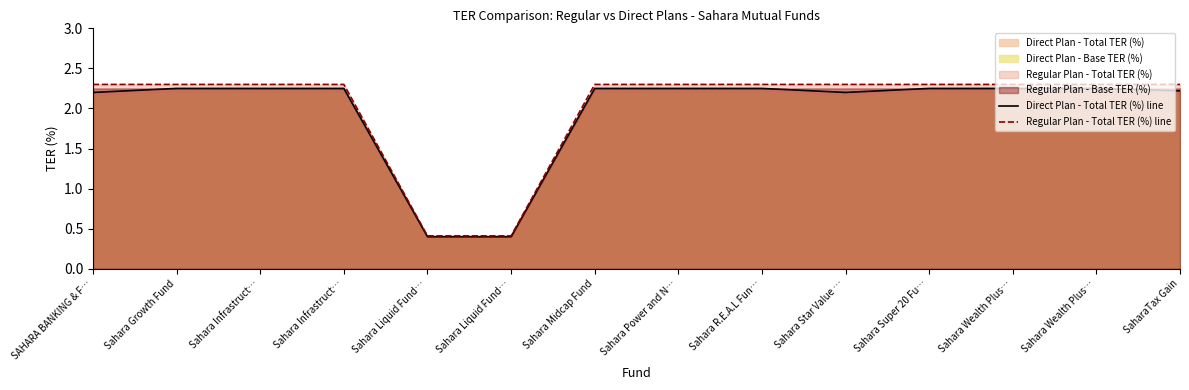

Rank the categories by Direct Plan - Total TER (%) line value from lowest to highest.

Sahara Liquid Fund…, Sahara Liquid Fund…, SAHARA BANKING & F…, Sahara Star Value …, SaharaTax Gain, Sahara Growth Fund, Sahara Infrastruct…, Sahara Infrastruct…, Sahara Midcap Fund, Sahara Power and N…, Sahara R.E.A.L Fun…, Sahara Super 20 Fu…, Sahara Wealth Plus…, Sahara Wealth Plus…